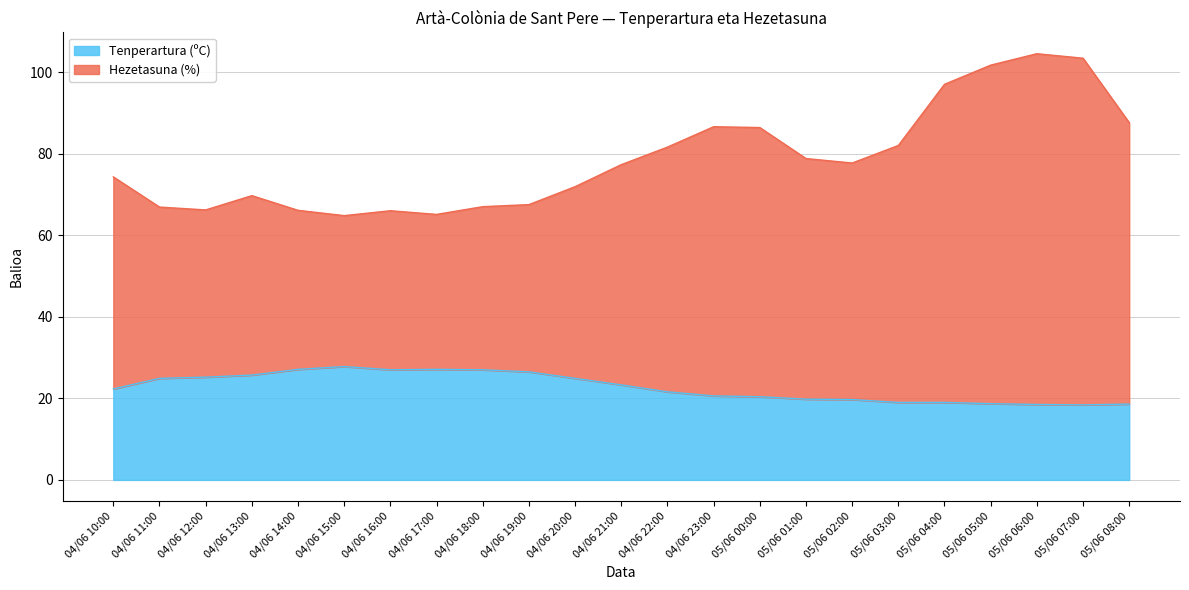

Which series changed the most between 04/06 11:00 and 05/06 03:00?

Hezetasuna (%)